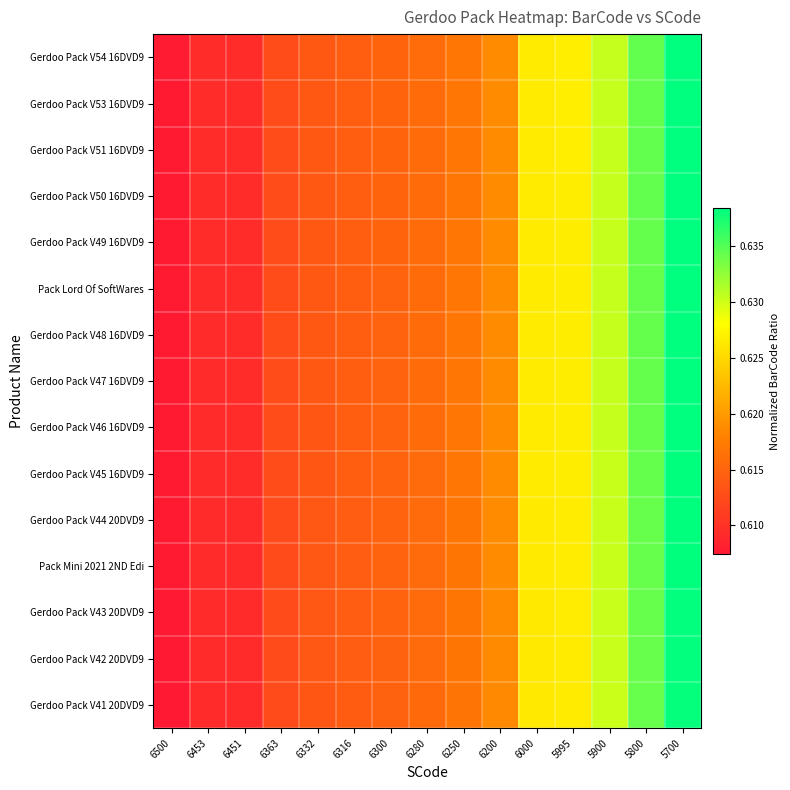

Reading right to left, list all the values displayed in this chart.

Gerdoo Pack V54 16DVD9: 5700=0.6	5800=0.6	5900=0.6	5995=0.6	6000=0.6	6200=0.6	6250=0.6	6280=0.6	6300=0.6	6316=0.6	6332=0.6	6363=0.6	6451=0.6	6453=0.6	6500=0.6
Gerdoo Pack V53 16DVD9: 5700=0.6	5800=0.6	5900=0.6	5995=0.6	6000=0.6	6200=0.6	6250=0.6	6280=0.6	6300=0.6	6316=0.6	6332=0.6	6363=0.6	6451=0.6	6453=0.6	6500=0.6
Gerdoo Pack V51 16DVD9: 5700=0.6	5800=0.6	5900=0.6	5995=0.6	6000=0.6	6200=0.6	6250=0.6	6280=0.6	6300=0.6	6316=0.6	6332=0.6	6363=0.6	6451=0.6	6453=0.6	6500=0.6
Gerdoo Pack V50 16DVD9: 5700=0.6	5800=0.6	5900=0.6	5995=0.6	6000=0.6	6200=0.6	6250=0.6	6280=0.6	6300=0.6	6316=0.6	6332=0.6	6363=0.6	6451=0.6	6453=0.6	6500=0.6
Gerdoo Pack V49 16DVD9: 5700=0.6	5800=0.6	5900=0.6	5995=0.6	6000=0.6	6200=0.6	6250=0.6	6280=0.6	6300=0.6	6316=0.6	6332=0.6	6363=0.6	6451=0.6	6453=0.6	6500=0.6
Pack Lord Of SoftWares: 5700=0.6	5800=0.6	5900=0.6	5995=0.6	6000=0.6	6200=0.6	6250=0.6	6280=0.6	6300=0.6	6316=0.6	6332=0.6	6363=0.6	6451=0.6	6453=0.6	6500=0.6
Gerdoo Pack V48 16DVD9: 5700=0.6	5800=0.6	5900=0.6	5995=0.6	6000=0.6	6200=0.6	6250=0.6	6280=0.6	6300=0.6	6316=0.6	6332=0.6	6363=0.6	6451=0.6	6453=0.6	6500=0.6
Gerdoo Pack V47 16DVD9: 5700=0.6	5800=0.6	5900=0.6	5995=0.6	6000=0.6	6200=0.6	6250=0.6	6280=0.6	6300=0.6	6316=0.6	6332=0.6	6363=0.6	6451=0.6	6453=0.6	6500=0.6
Gerdoo Pack V46 16DVD9: 5700=0.6	5800=0.6	5900=0.6	5995=0.6	6000=0.6	6200=0.6	6250=0.6	6280=0.6	6300=0.6	6316=0.6	6332=0.6	6363=0.6	6451=0.6	6453=0.6	6500=0.6
Gerdoo Pack V45 16DVD9: 5700=0.6	5800=0.6	5900=0.6	5995=0.6	6000=0.6	6200=0.6	6250=0.6	6280=0.6	6300=0.6	6316=0.6	6332=0.6	6363=0.6	6451=0.6	6453=0.6	6500=0.6
Gerdoo Pack V44 20DVD9: 5700=0.6	5800=0.6	5900=0.6	5995=0.6	6000=0.6	6200=0.6	6250=0.6	6280=0.6	6300=0.6	6316=0.6	6332=0.6	6363=0.6	6451=0.6	6453=0.6	6500=0.6
Pack Mini 2021 2ND Edi: 5700=0.6	5800=0.6	5900=0.6	5995=0.6	6000=0.6	6200=0.6	6250=0.6	6280=0.6	6300=0.6	6316=0.6	6332=0.6	6363=0.6	6451=0.6	6453=0.6	6500=0.6
Gerdoo Pack V43 20DVD9: 5700=0.6	5800=0.6	5900=0.6	5995=0.6	6000=0.6	6200=0.6	6250=0.6	6280=0.6	6300=0.6	6316=0.6	6332=0.6	6363=0.6	6451=0.6	6453=0.6	6500=0.6
Gerdoo Pack V42 20DVD9: 5700=0.6	5800=0.6	5900=0.6	5995=0.6	6000=0.6	6200=0.6	6250=0.6	6280=0.6	6300=0.6	6316=0.6	6332=0.6	6363=0.6	6451=0.6	6453=0.6	6500=0.6
Gerdoo Pack V41 20DVD9: 5700=0.6	5800=0.6	5900=0.6	5995=0.6	6000=0.6	6200=0.6	6250=0.6	6280=0.6	6300=0.6	6316=0.6	6332=0.6	6363=0.6	6451=0.6	6453=0.6	6500=0.6